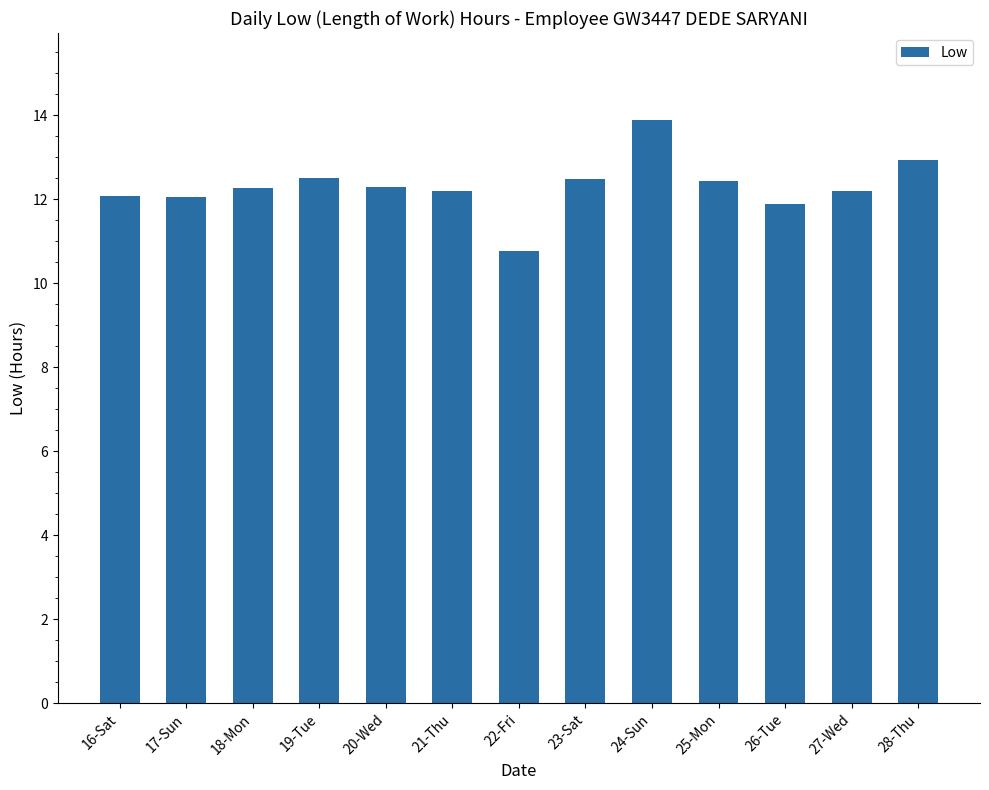

What position from the right is 25-Mon?

4